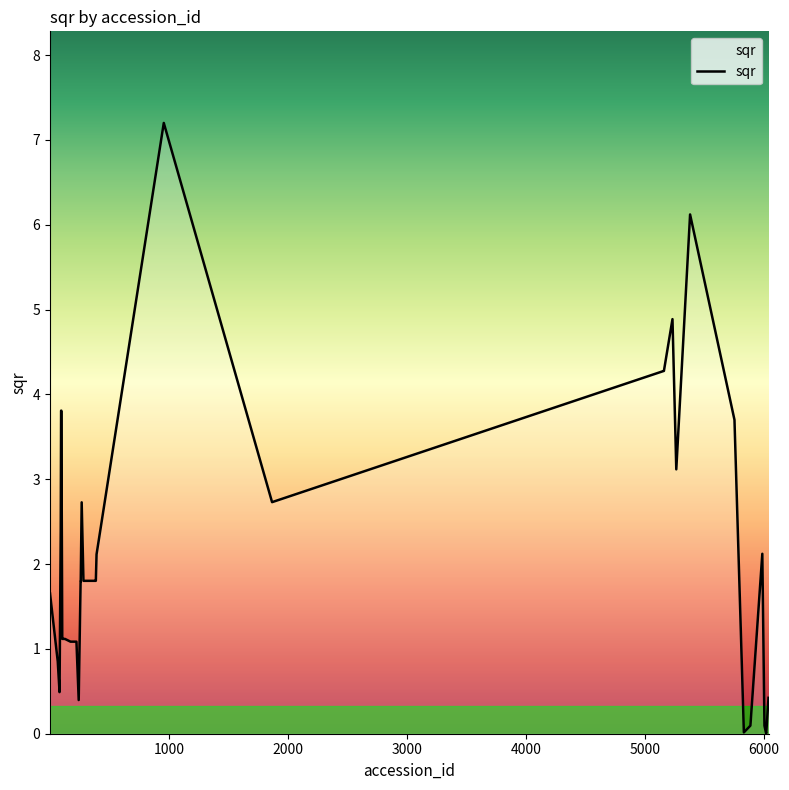

What is the difference between the maximum and minimum values?

7.2